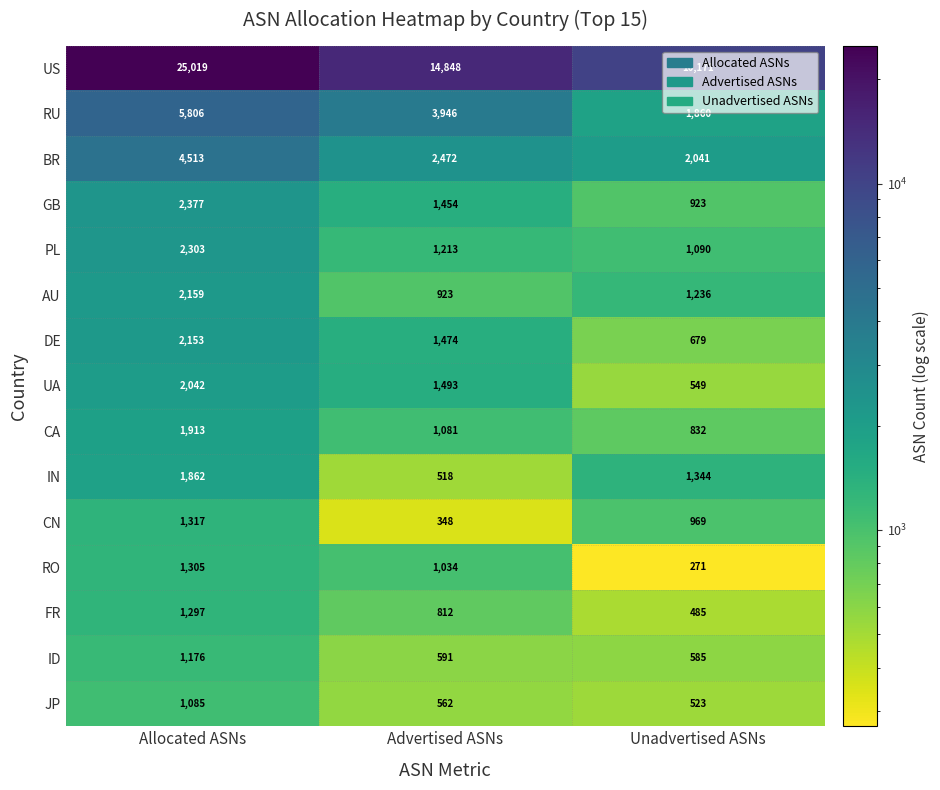

What is the average value of the BR series?

3009